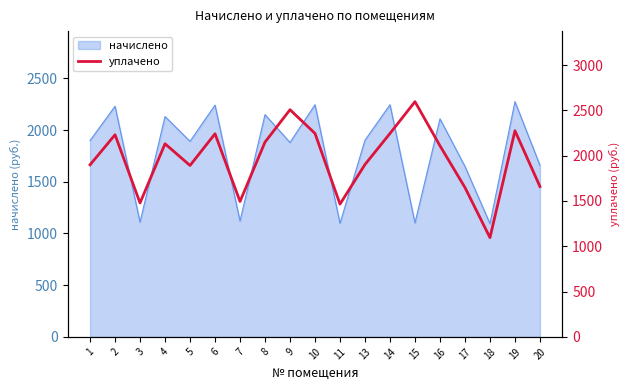

What is the difference between the values at 13 and 6?

339.2